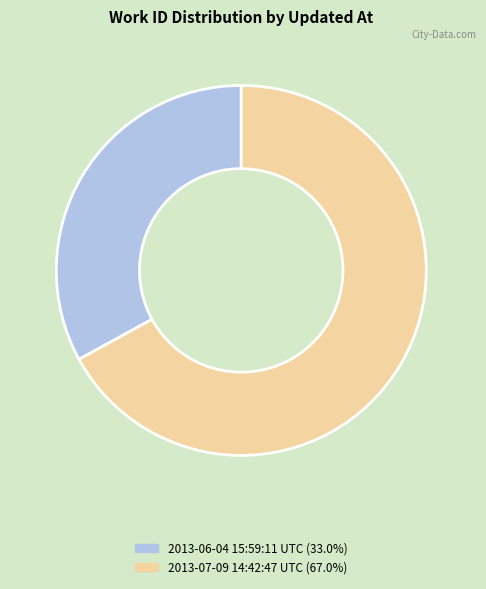

Rank the categories by value from highest to lowest.

2013-07-09 14:42:47 UTC, 2013-06-04 15:59:11 UTC